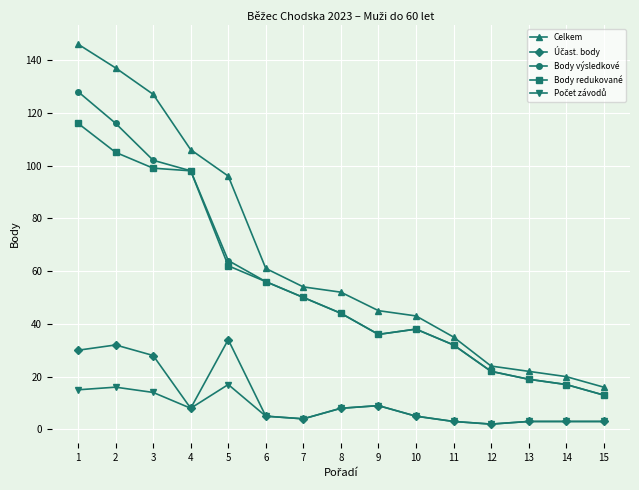

What is the highest value of the Body redukované series?

116